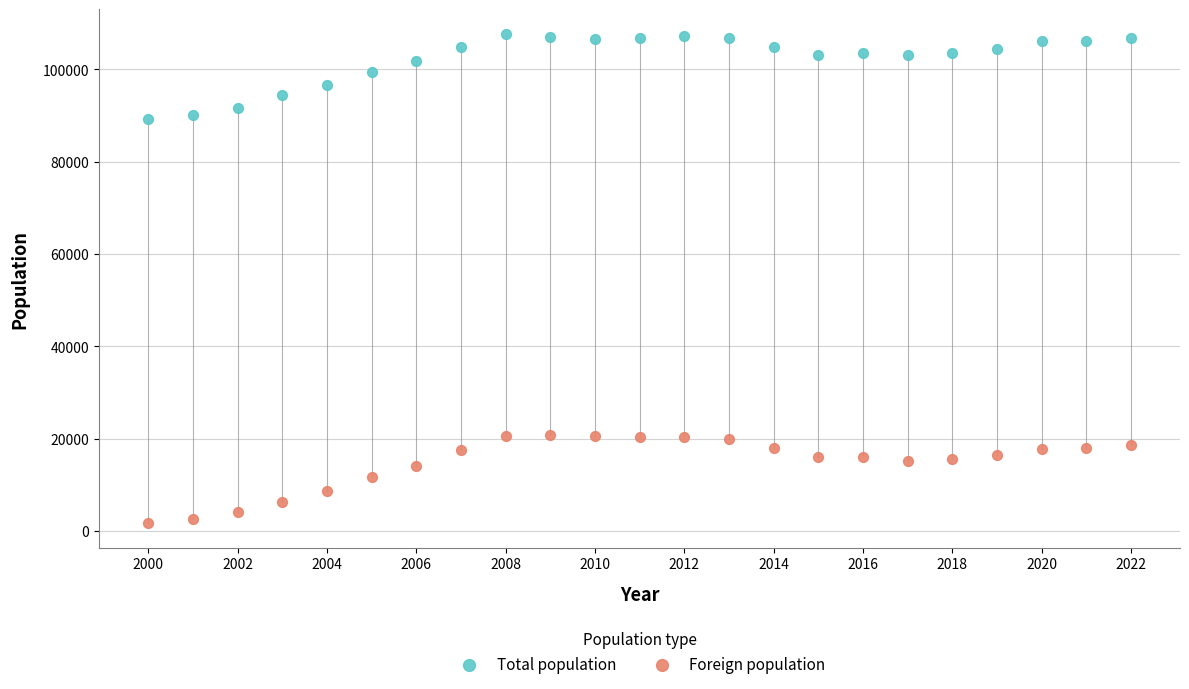

What are all the series names shown in the legend?

Total population, Foreign population